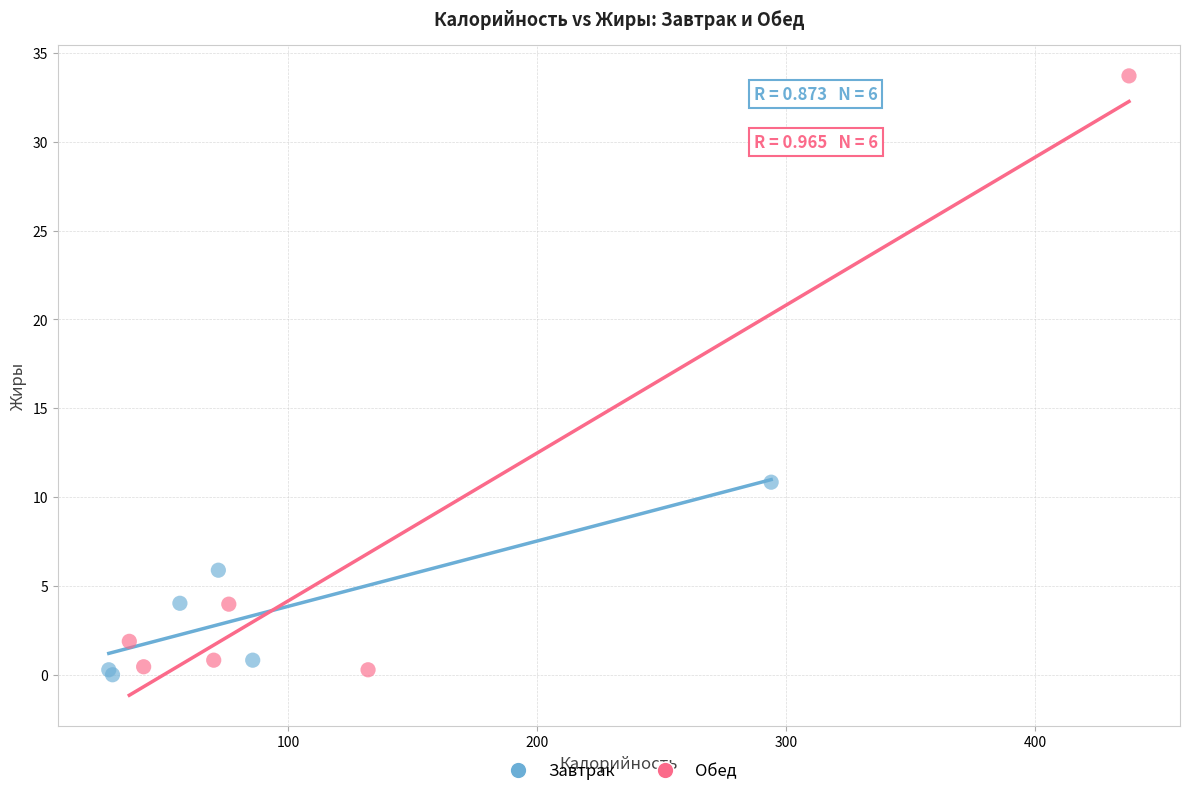

Which series contains the highest Y value?

Обед